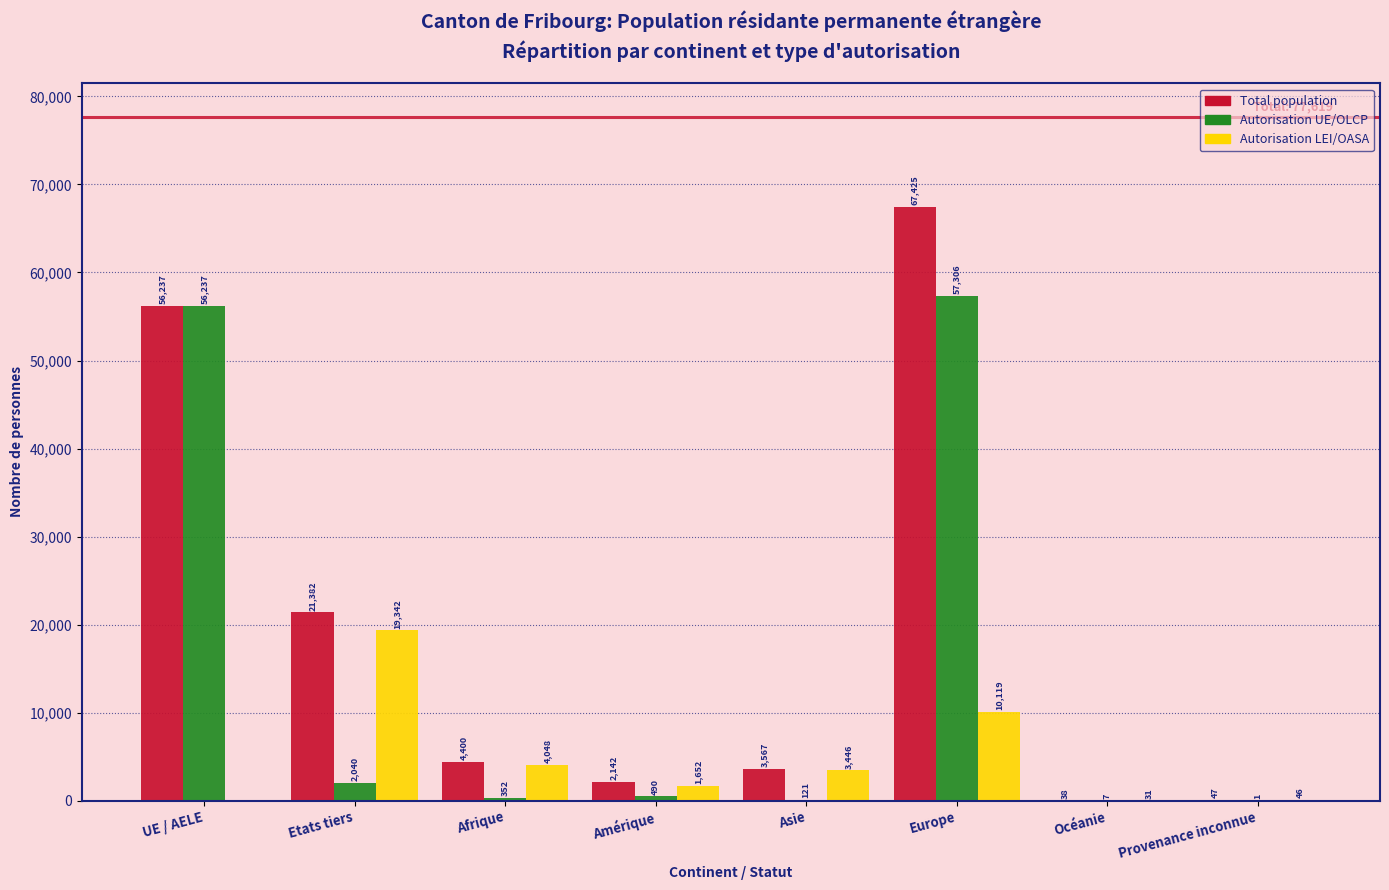

Reading left to right, what are all the values shown in this chart?

Total population: UE / AELE=56237	Etats tiers=21382	Afrique=4400	Amérique=2142	Asie=3567	Europe=67425	Océanie=38	Provenance inconnue=47
Autorisation UE/OLCP: UE / AELE=56237	Etats tiers=2040	Afrique=352	Amérique=490	Asie=121	Europe=57306	Océanie=7	Provenance inconnue=1
Autorisation LEI/OASA: UE / AELE=0	Etats tiers=19342	Afrique=4048	Amérique=1652	Asie=3446	Europe=10119	Océanie=31	Provenance inconnue=46